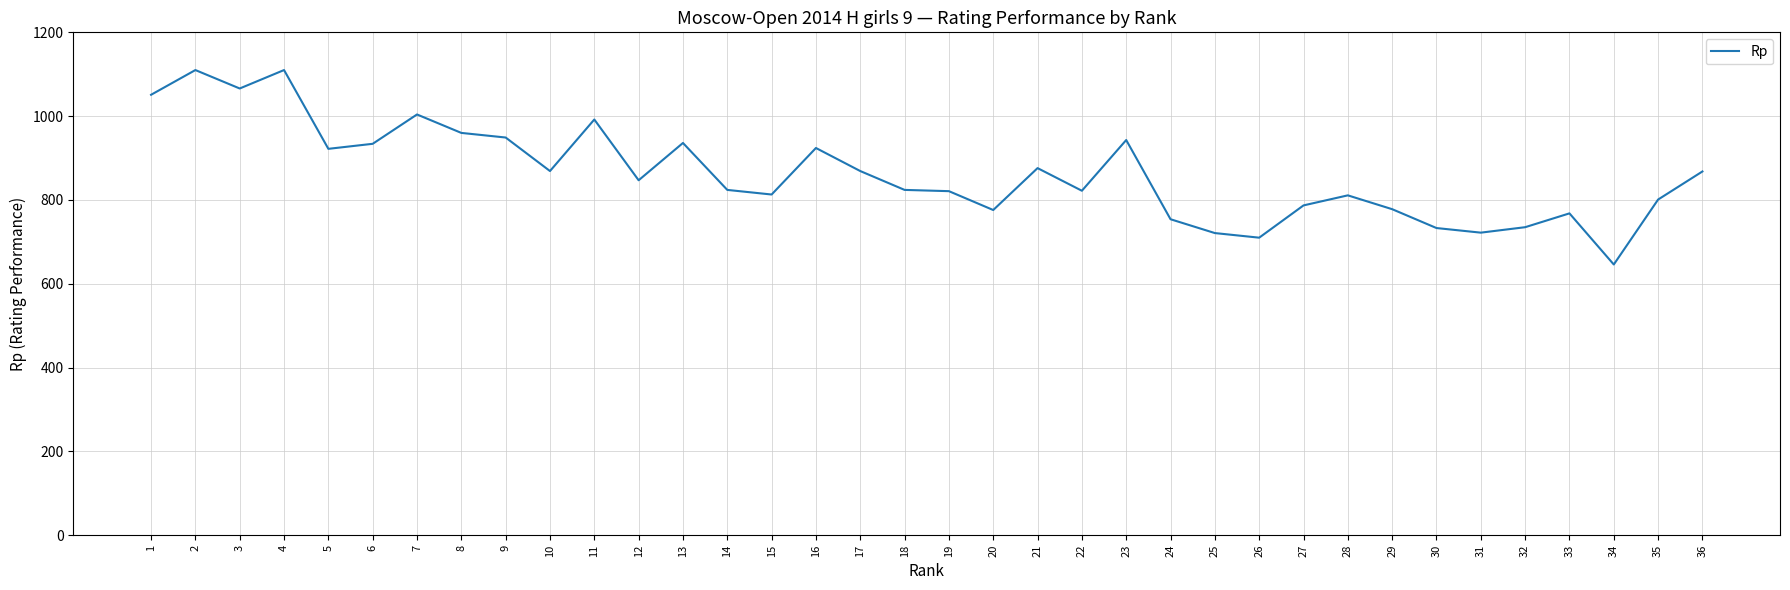

What is the change in value from 28 to 34?

-165